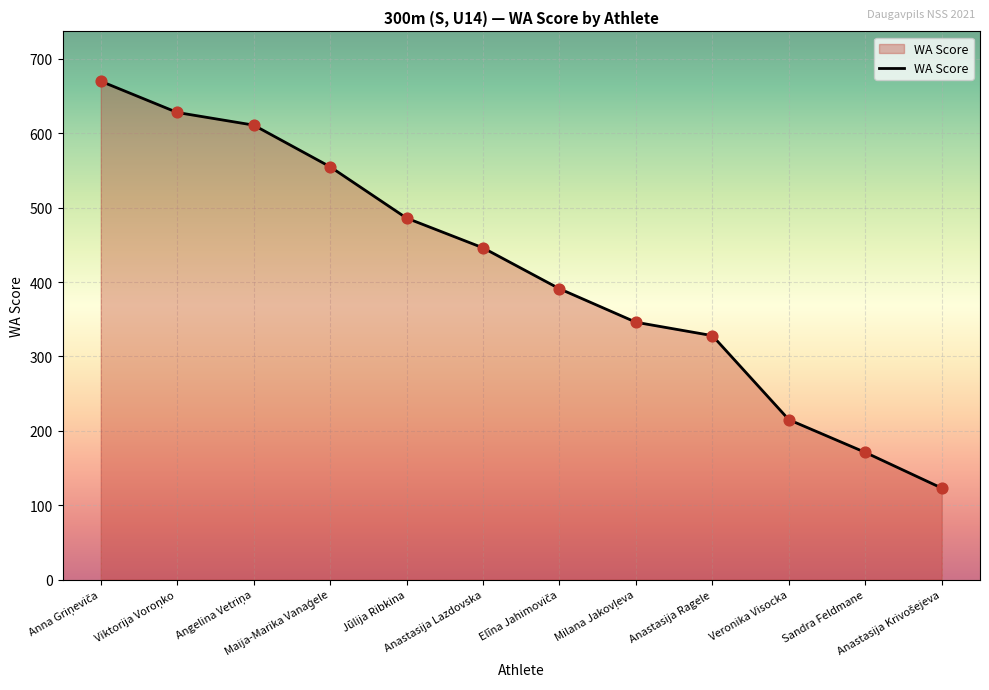

What is the smallest value displayed?

123